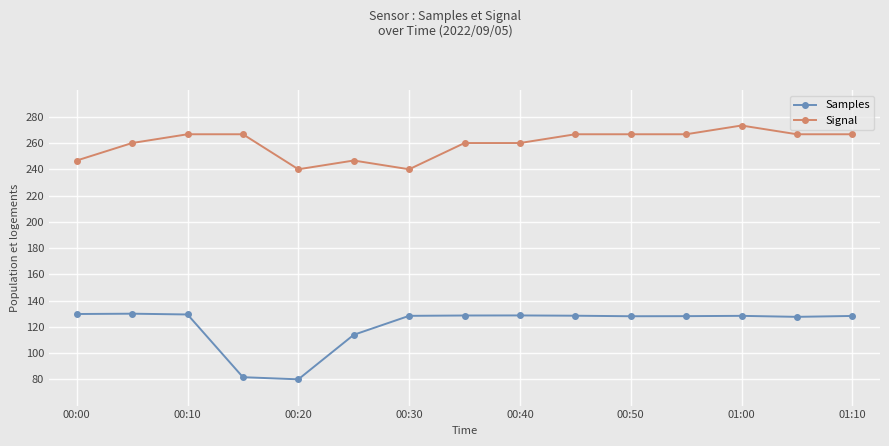

What is the sum of all Samples values?

1819.2